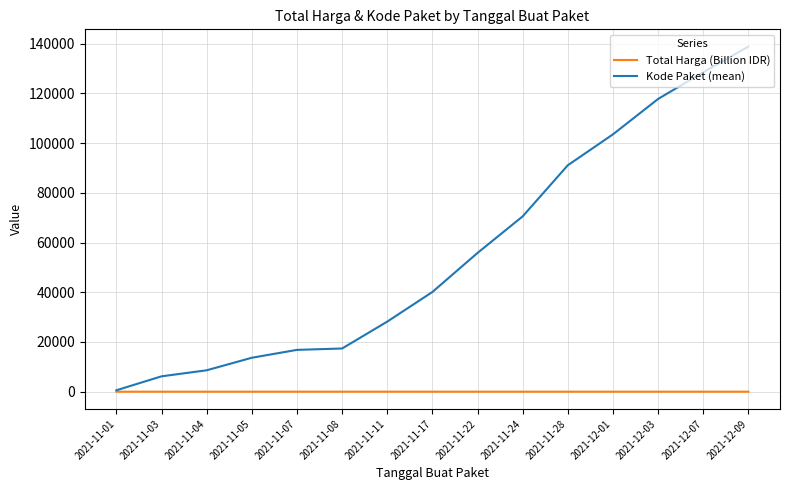

Is the value of Kode Paket (mean) at 2021-11-08 greater than the value of Total Harga (Billion IDR) at 2021-11-24?

Yes